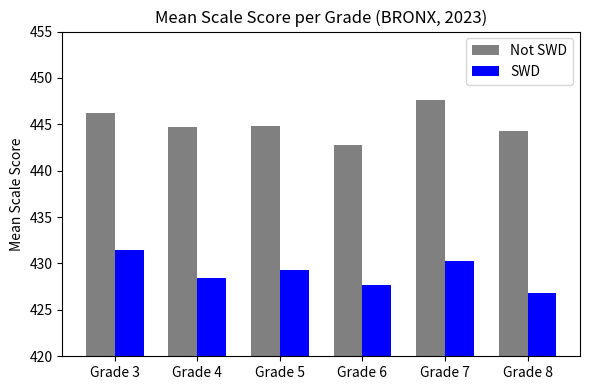

How many series are shown in this chart?

2